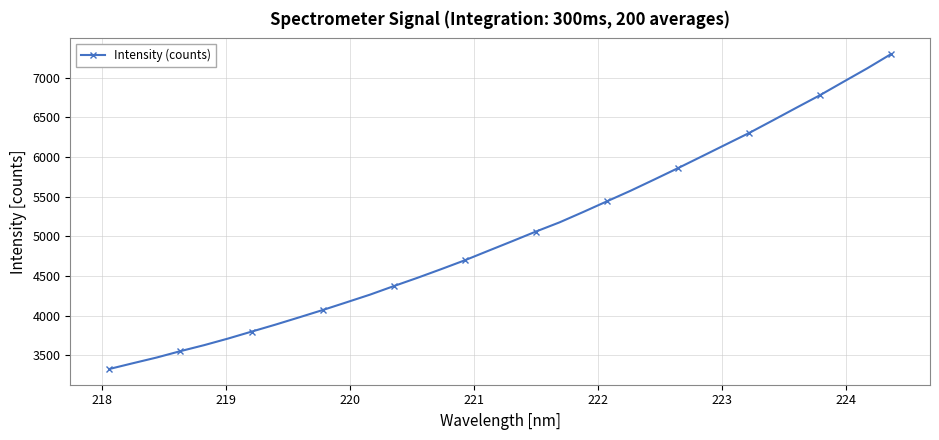

What is the difference between the maximum and minimum values?

3972.8